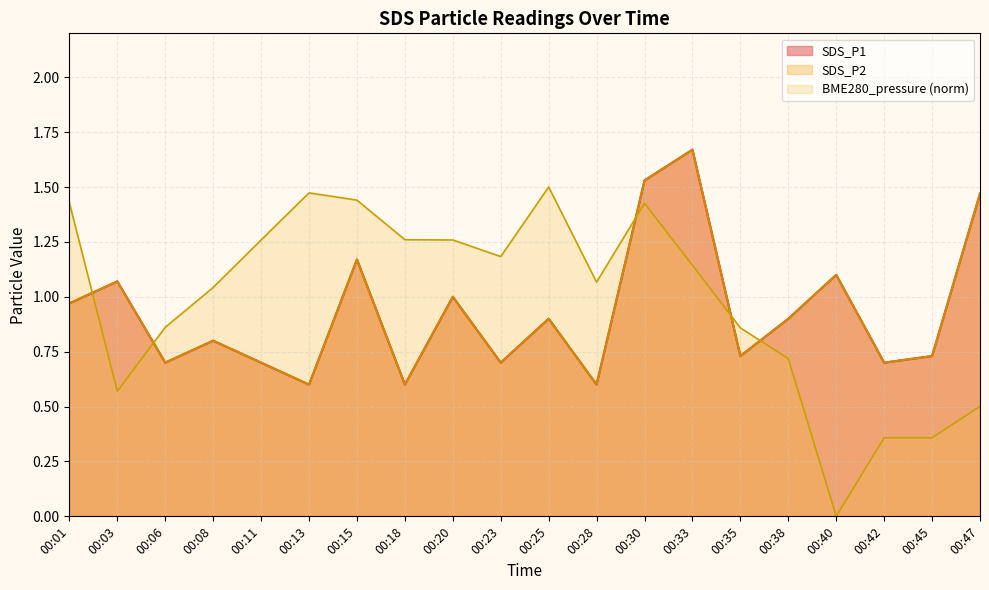

True or false: SDS_P2 and SDS_P1 cross at least once.

False